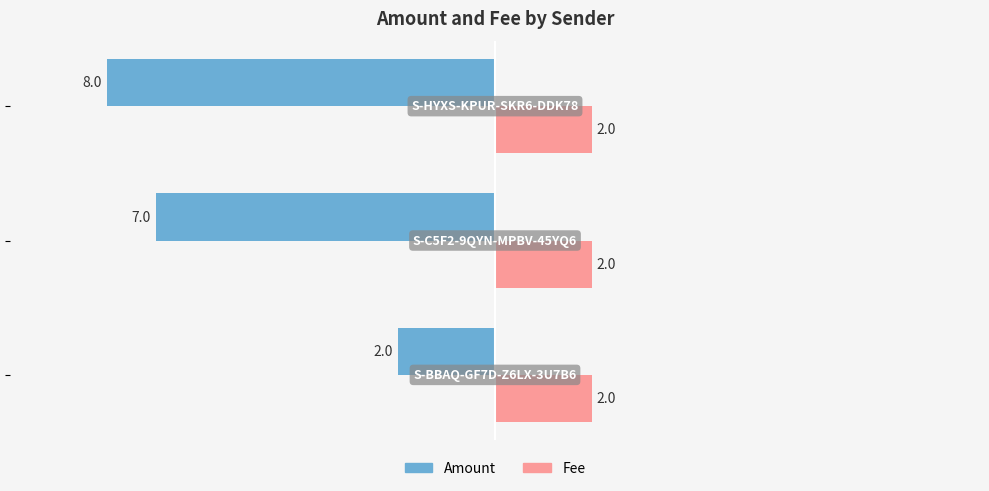

What is the difference between the maximum and second lowest values in the Amount series?

5